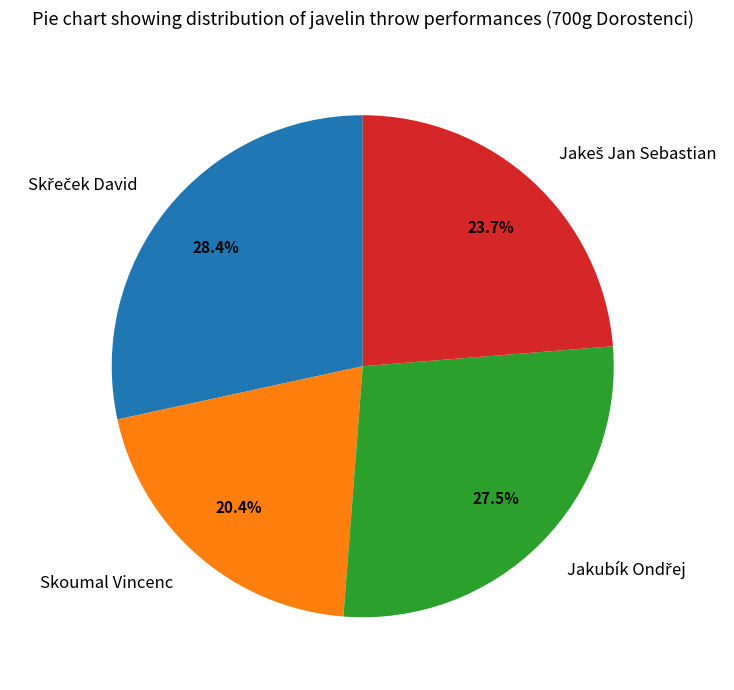

Is there any slice that represents more than half of the pie?

No